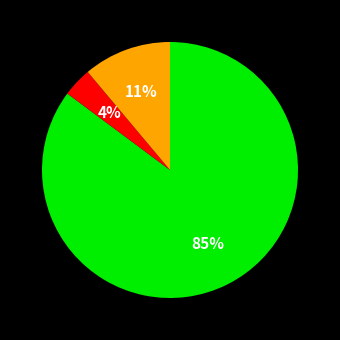

To the nearest percent, what is the difference between the largest and smallest slice percentages?

81%